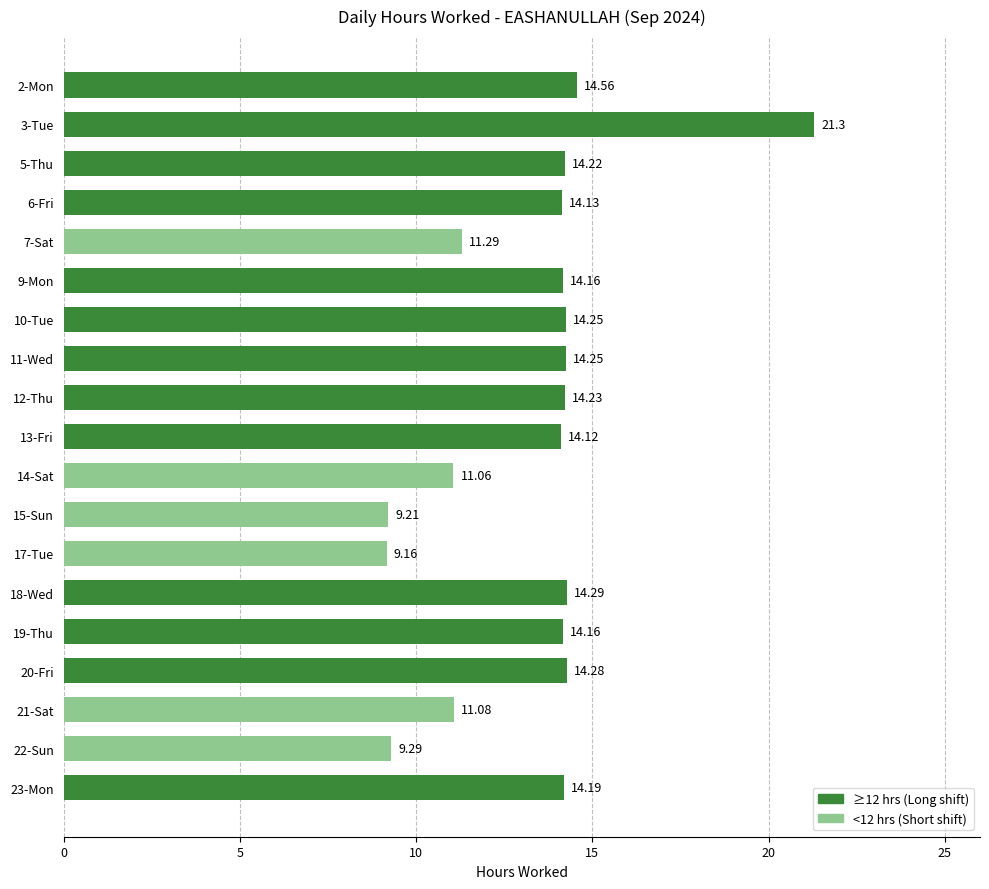

How many bars are there in total?

19